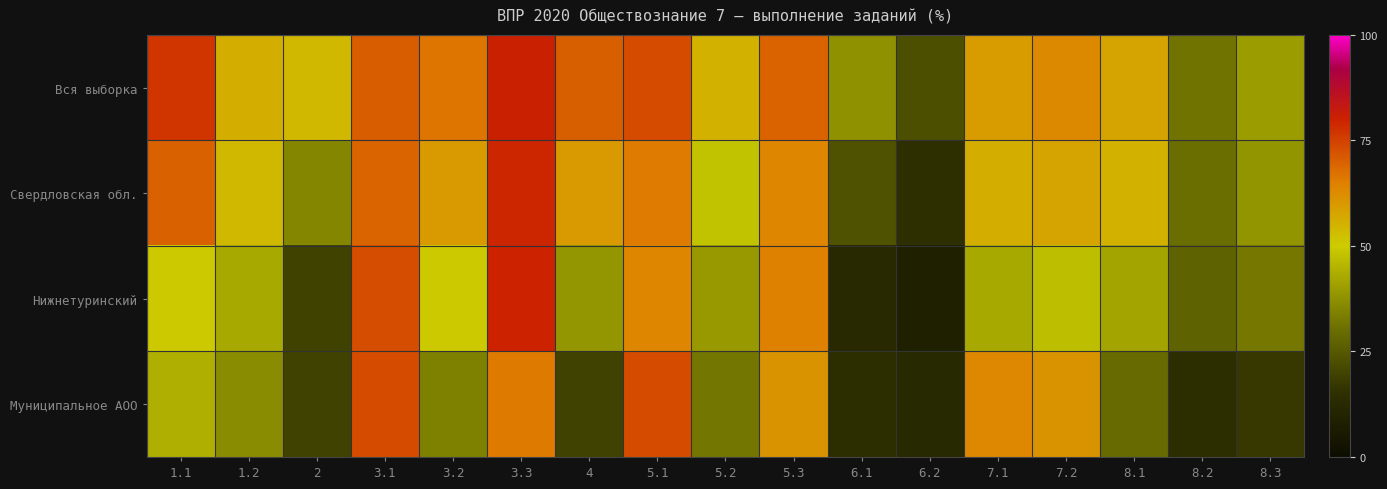

At how many categories does at least one series exceed 37?

15